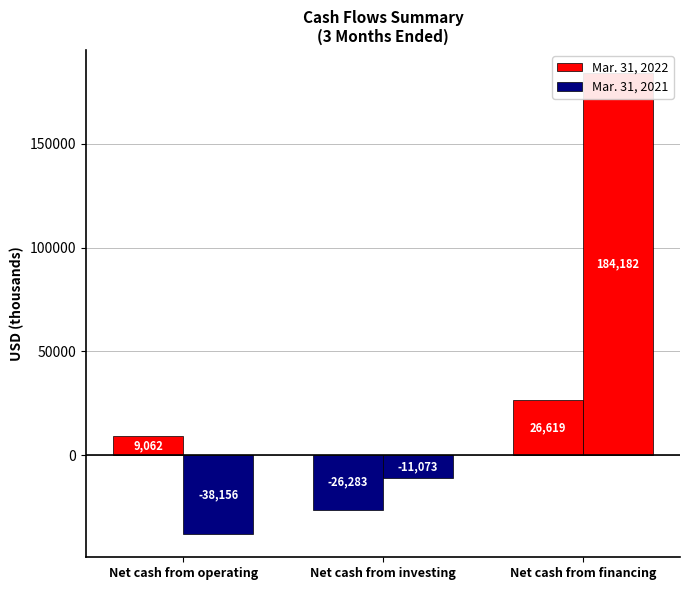

Is the value of Mar. 31, 2022 at Net cash from financing greater than the value of Mar. 31, 2021 at Net cash from financing?

No